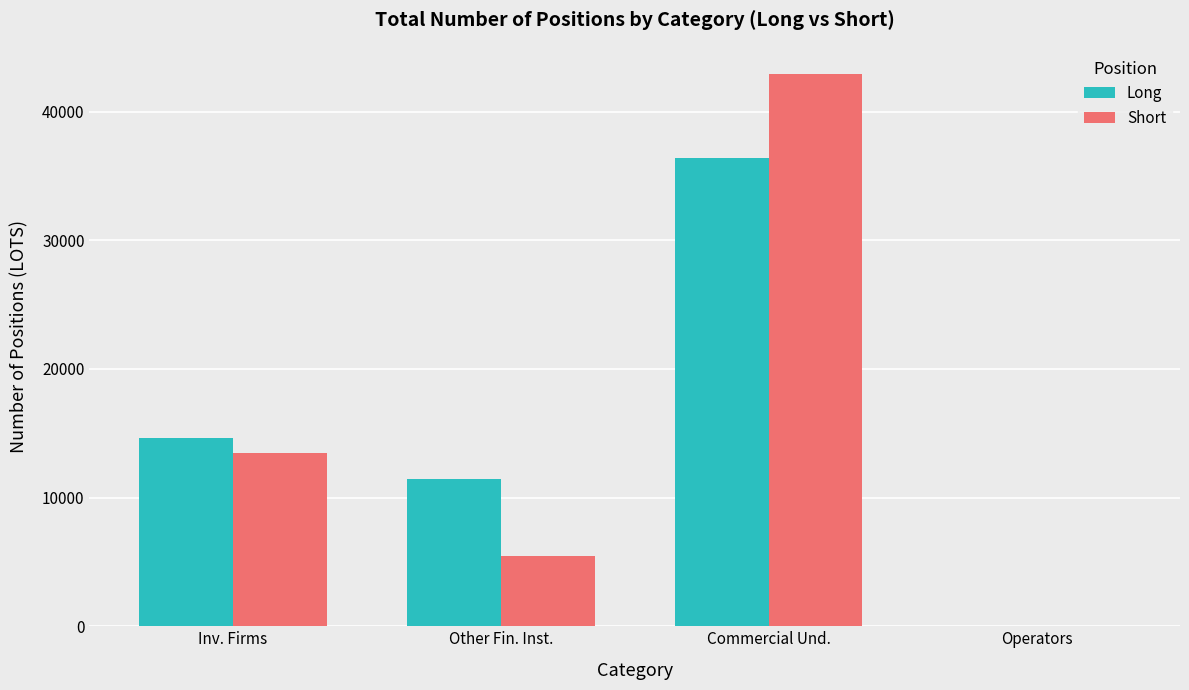

Which category has the highest value in the Short series?

Commercial Und.